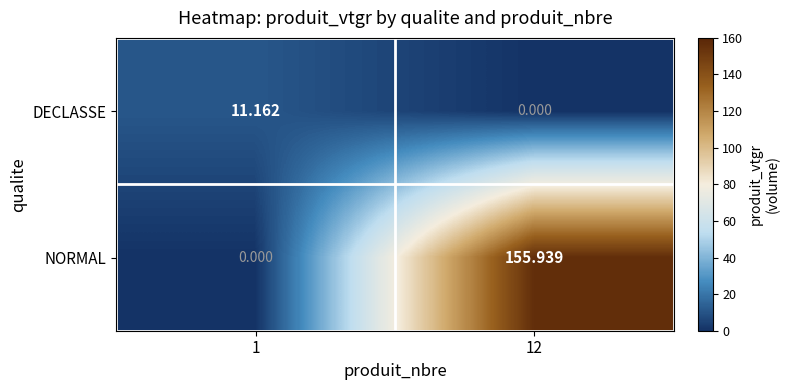

Rank the series by their maximum value, from highest to lowest.

NORMAL, DECLASSE